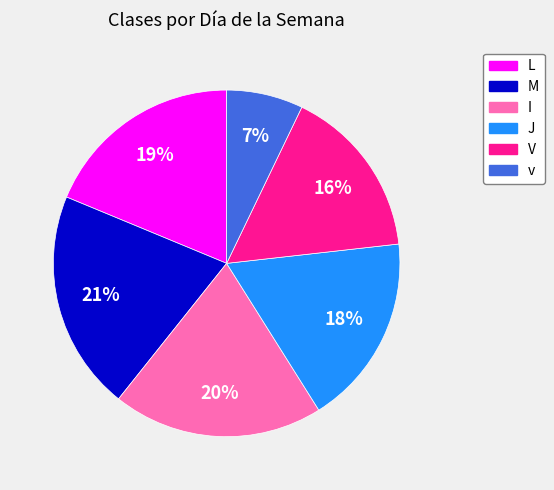

To the nearest percent, what is the average slice percentage?

17%